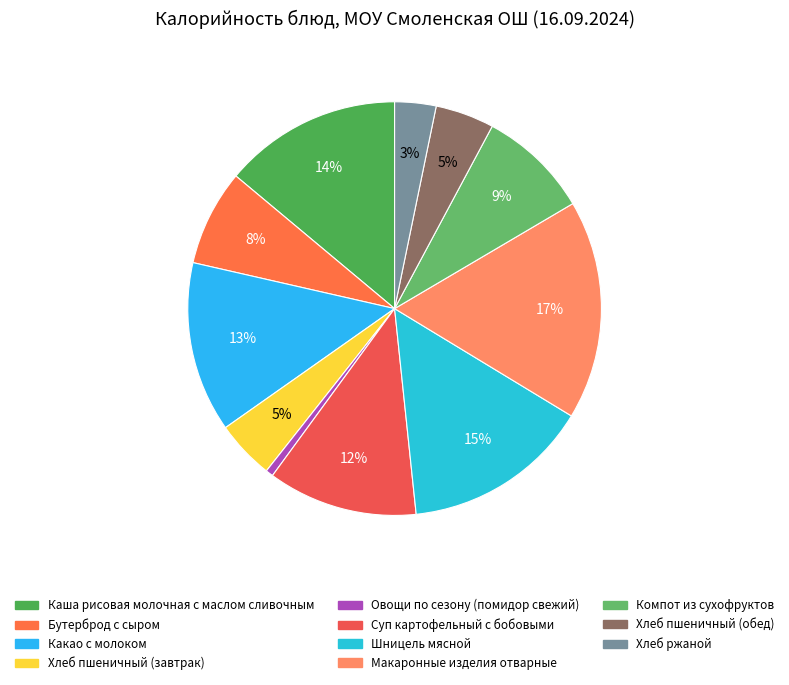

True or false: Шницель мясной accounts for 7% of the total.

False